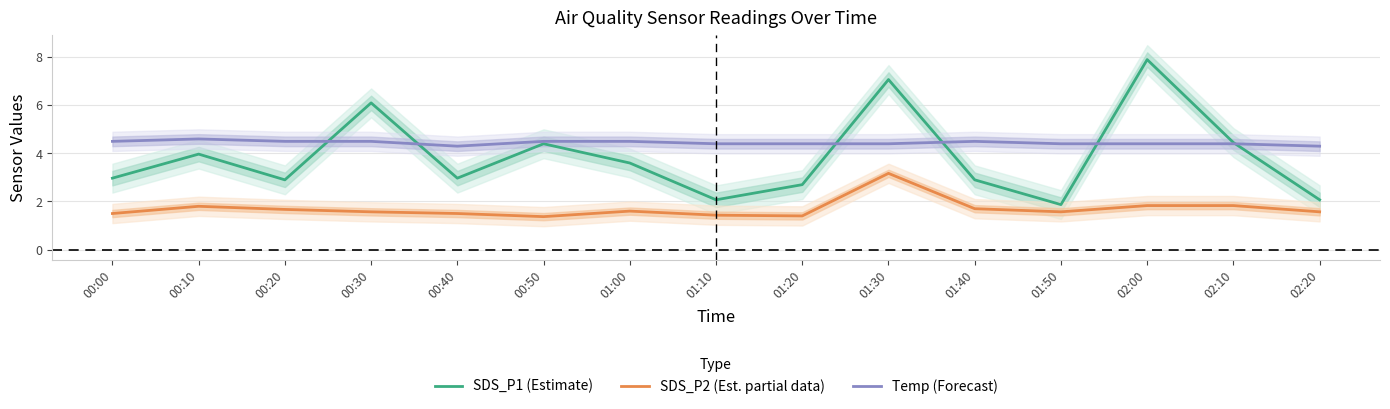

In Temp (Forecast), how many points are lower than both neighbors (excluding endpoints)?

1